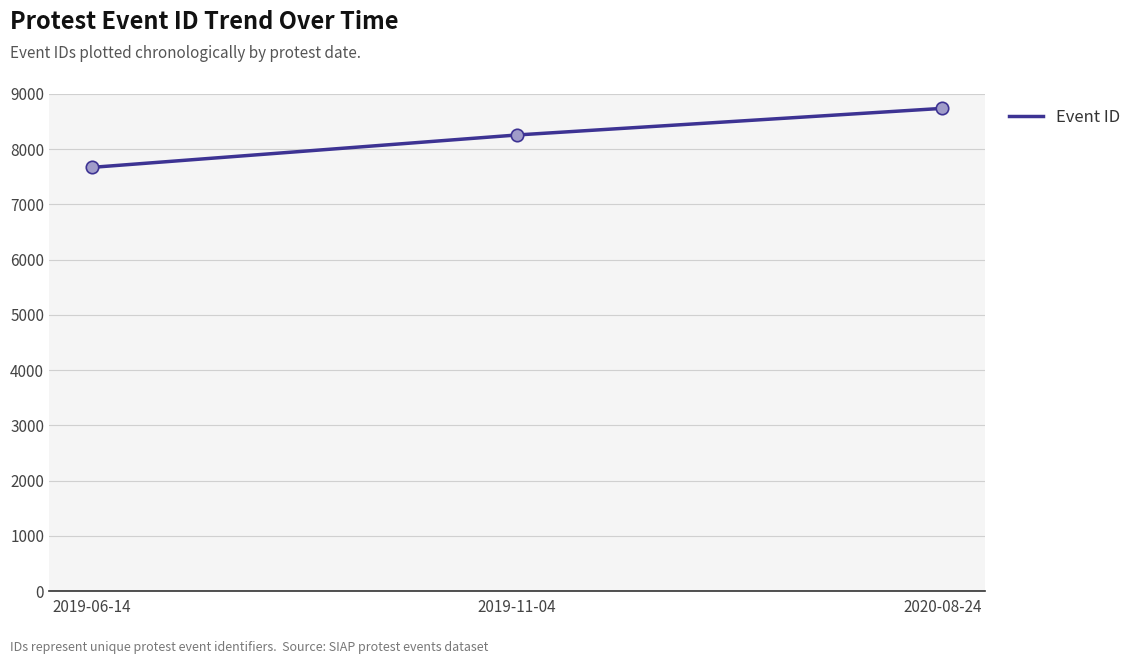

Approximately how many times larger is the value at 2020-08-24 compared to 2019-11-04?

1.1